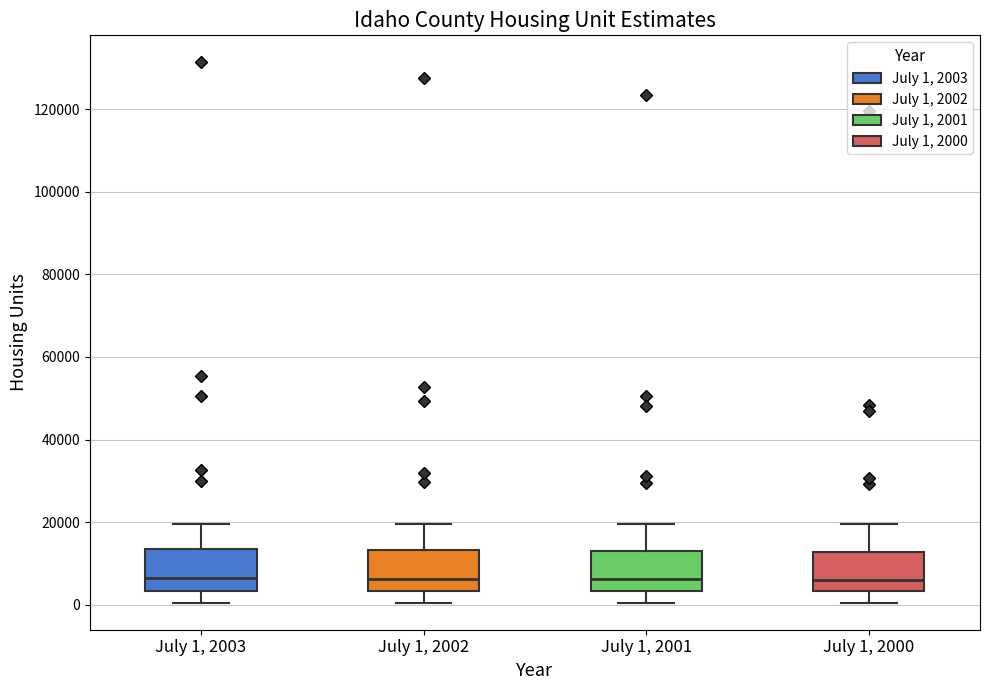

Where is the upper edge of the box for July 1, 2002 on the y-axis? The values are not printed on the chart, so give them approximately, as read against the axis.

14000